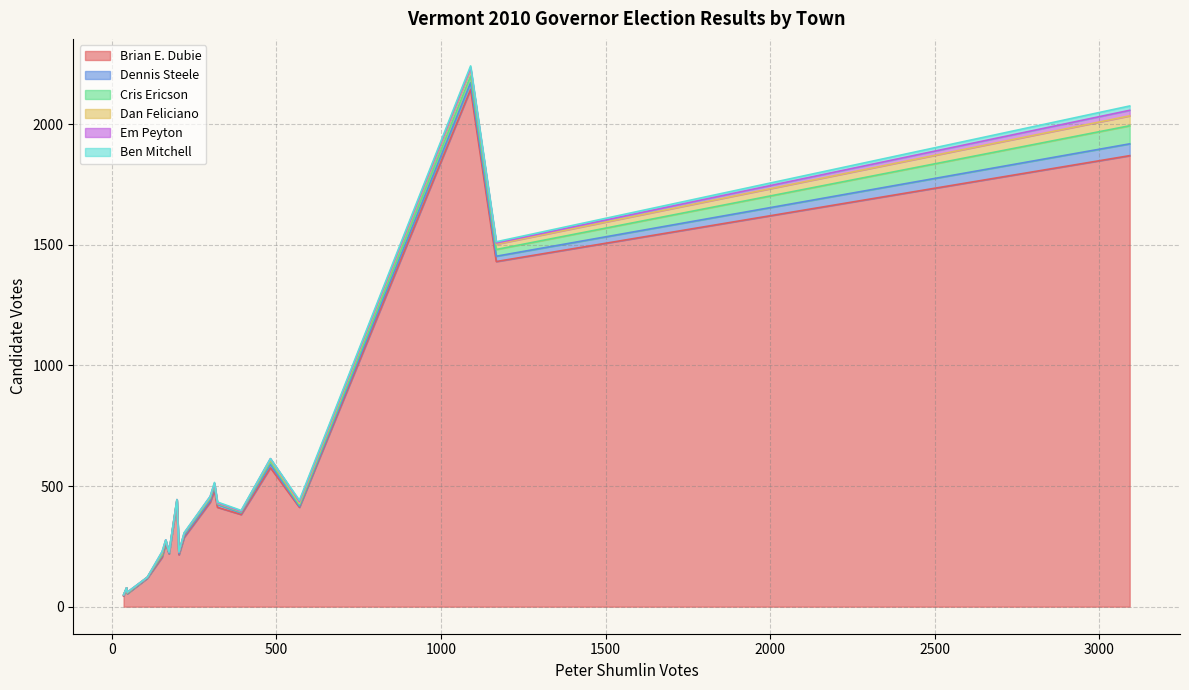

What is the highest value of the Brian E. Dubie series?

2145